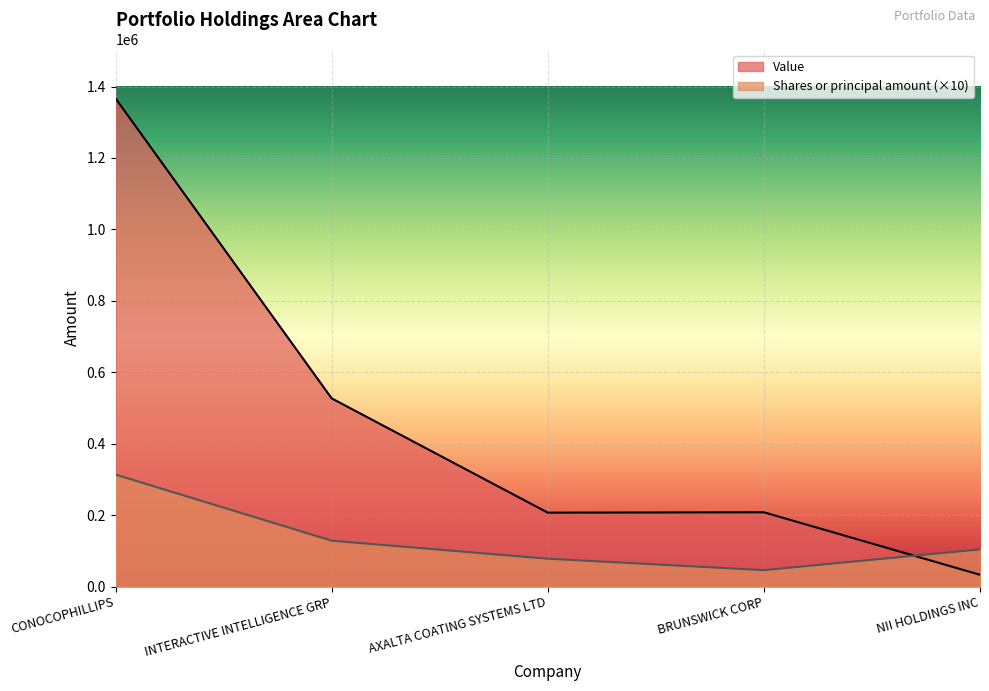

Is it true that Value equals 527000 at INTERACTIVE INTELLIGENCE GRP?

True